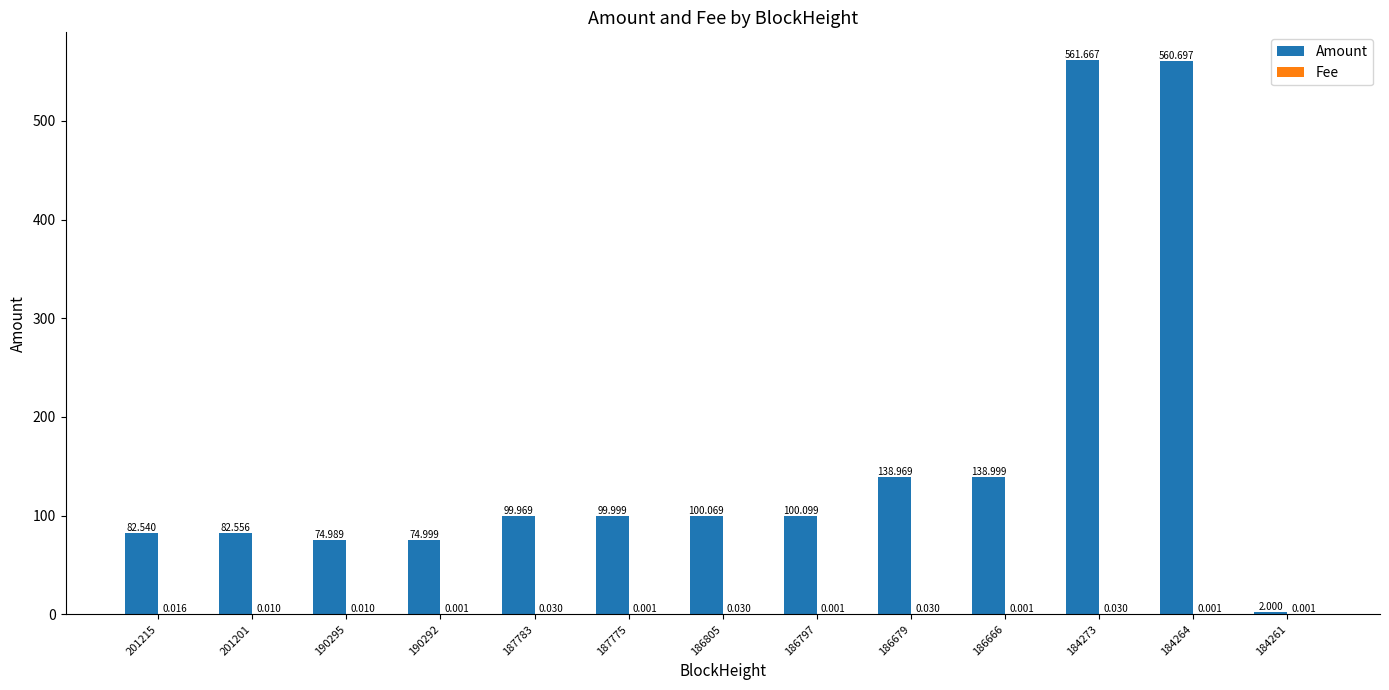

Between 201215 and 186797, which series saw the biggest shift?

Amount